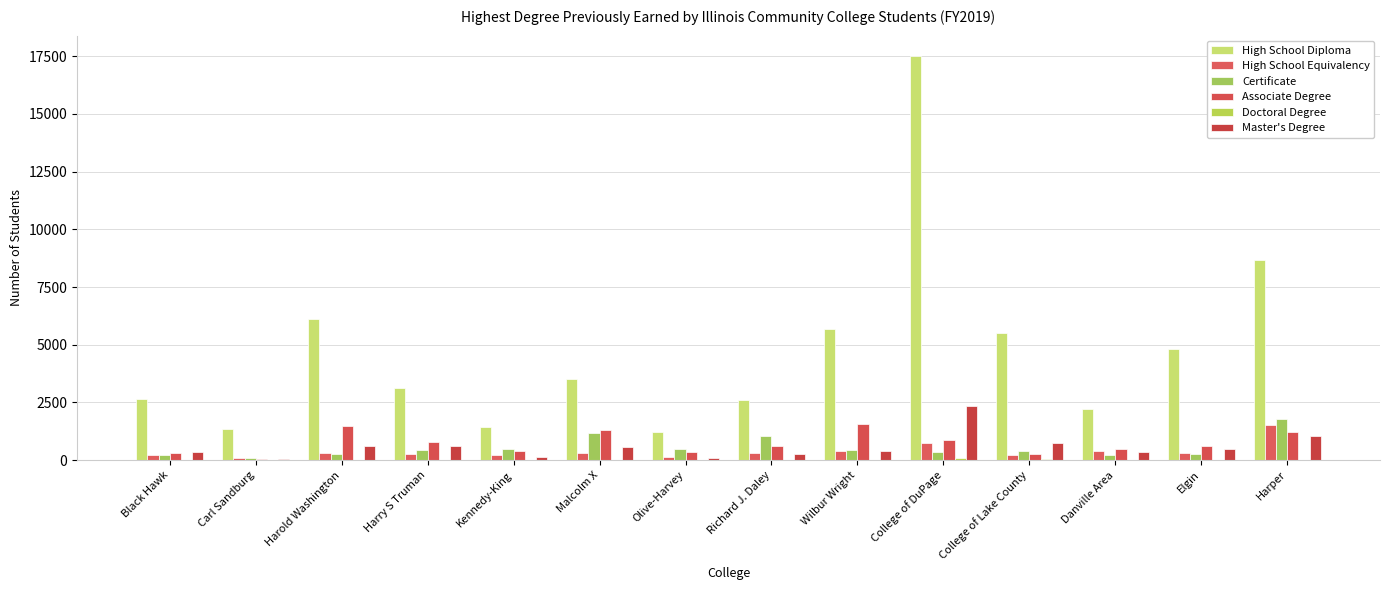

Count the number of categories in the chart.

14